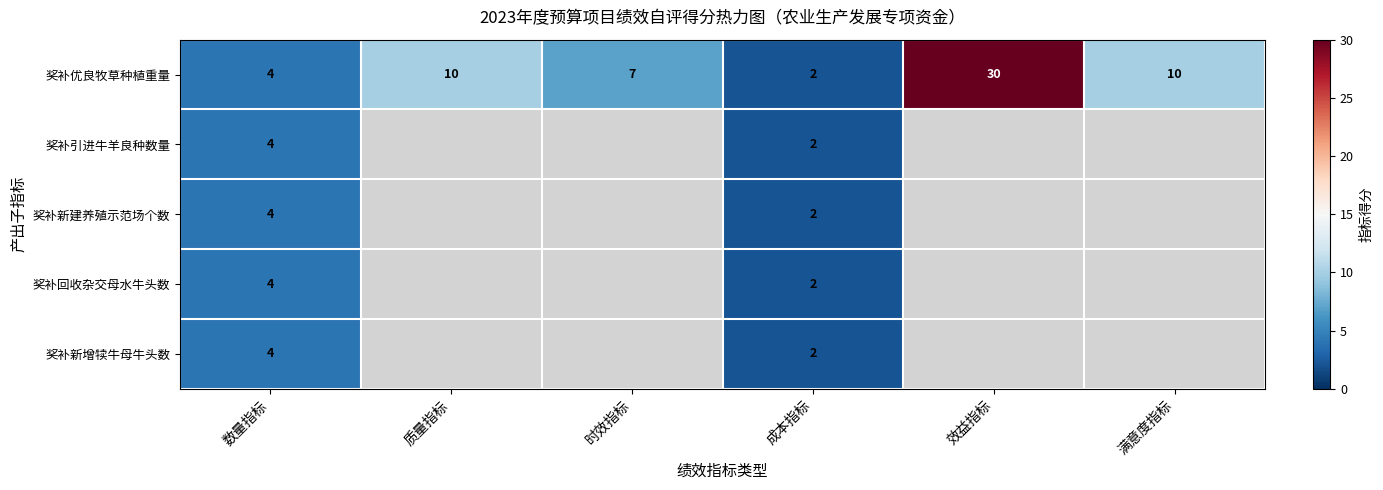

Count the number of categories in the chart.

6